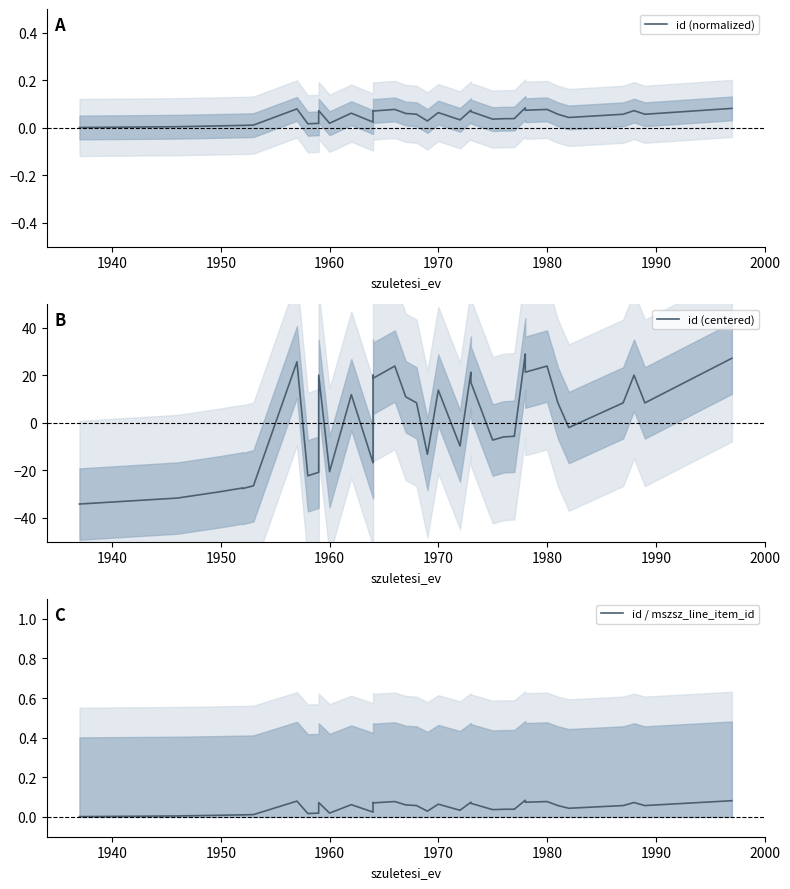

Reading left to right, extract all data points from this chart.

id (normalized): 0.0	0.0	0.0	0.0	0.0	0.0	0.0	0.1	0.0	0.0	0.1	0.0	0.1	0.0	0.0	0.1	0.1	0.1	0.1	0.1	0.0	0.1	0.0	0.0	0.1	0.1	0.0	0.0	0.0	0.0	0.1	0.1	0.1	0.1	0.1	0.0	0.1	0.1	0.1	0.1
id (centered): -34.1	-31.6	-30.3	-28.9	-27.4	-27.6	-26.5	25.7	-22.3	-20.8	20.1	-20.5	11.9	-16.8	-16.7	20.0	18.7	23.9	11.0	8.4	-13.2	13.8	-9.7	-9.6	21.3	17.0	-7.2	-5.9	-5.6	-5.3	29.0	23.9	21.3	23.9	8.4	-2.0	8.4	20.1	8.4	27.2
id / mszsz_line_item_id: 0.0	0.0	0.0	0.0	0.0	0.0	0.0	0.1	0.0	0.0	0.1	0.0	0.1	0.0	0.0	0.1	0.1	0.1	0.1	0.1	0.0	0.1	0.0	0.0	0.1	0.1	0.0	0.0	0.0	0.0	0.1	0.1	0.1	0.1	0.1	0.0	0.1	0.1	0.1	0.1